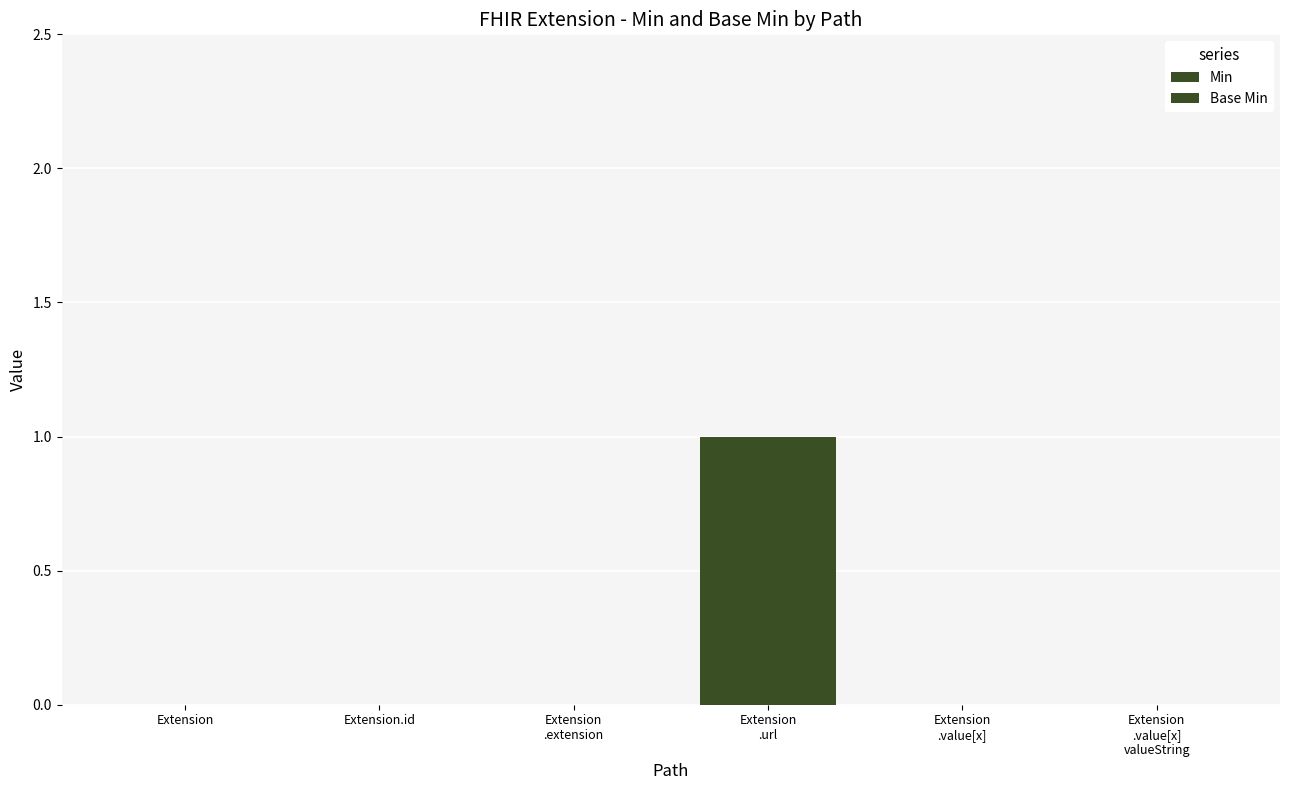

Are the bars horizontal?

No